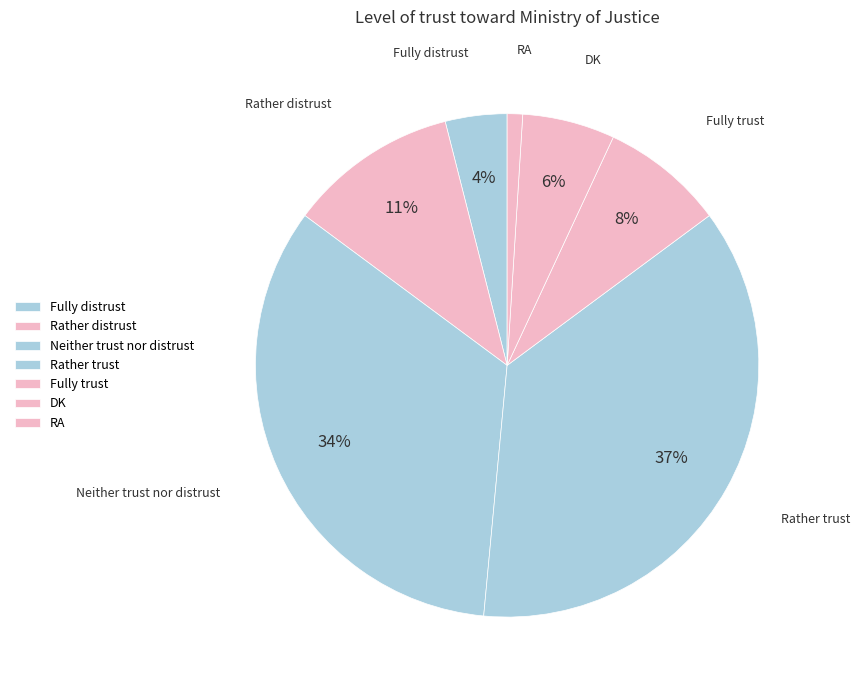

Does RA account for over 50% of the chart?

No